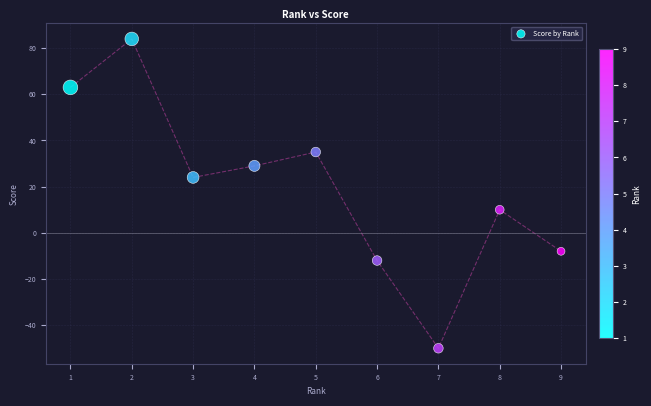

What is the range of X values (max minus min)?

8